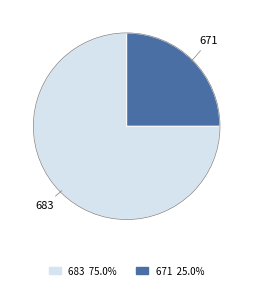

Which has a higher value, 671 or 683?

683